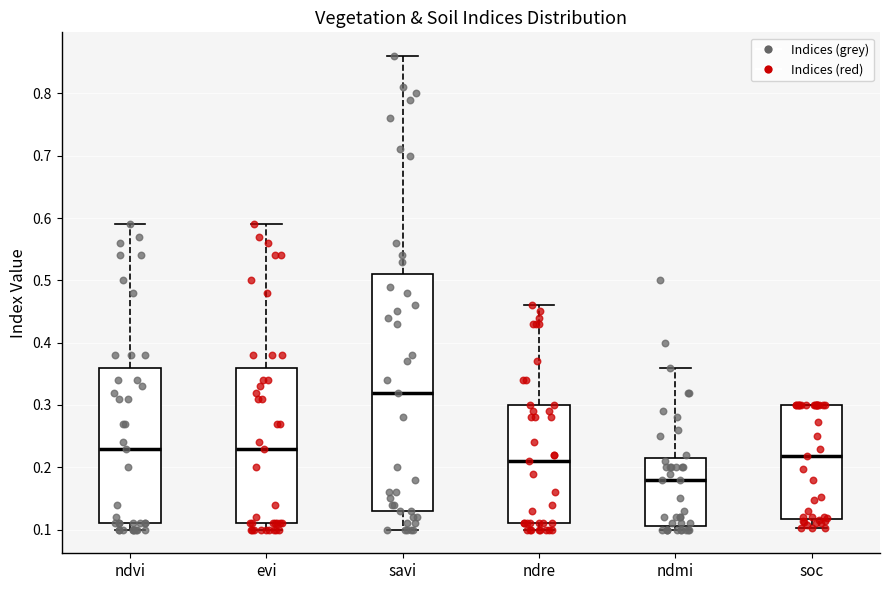

Which box's median line is the highest?

savi